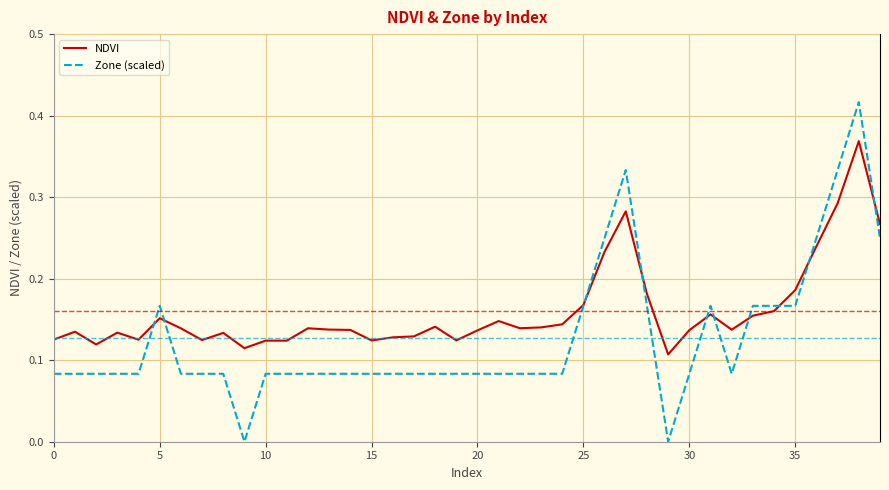

Which series has the largest total across all categories?

NDVI